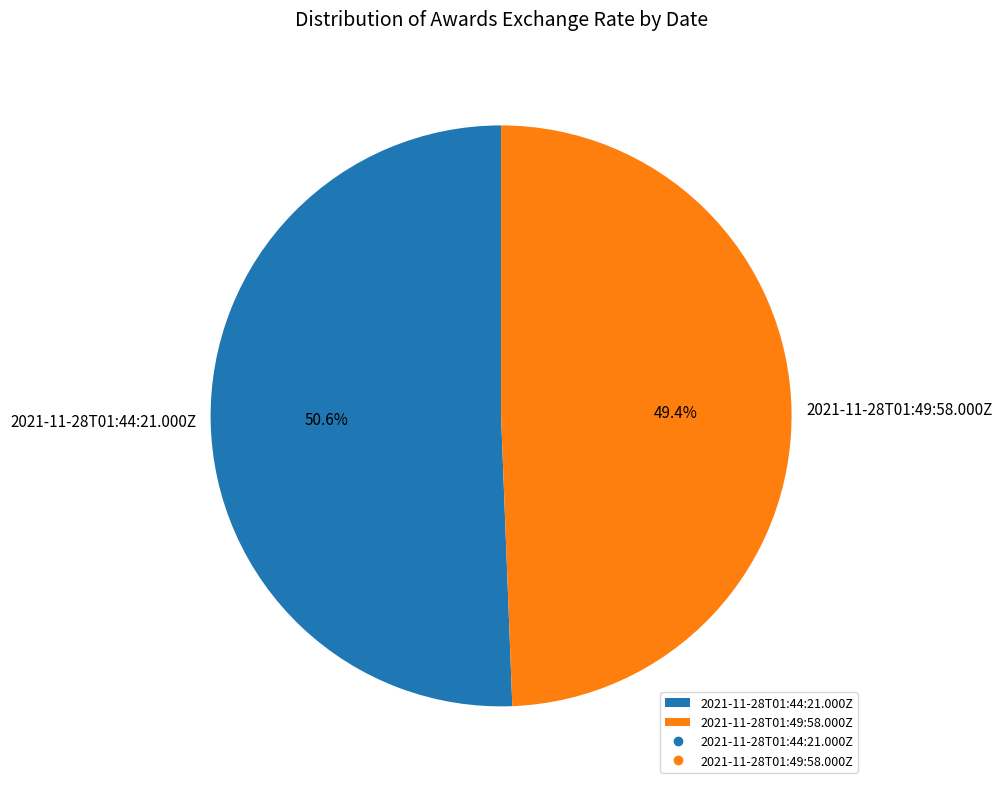

What percentage is the 2021-11-28T01:44:21.000Z slice, to the nearest percent?

51%